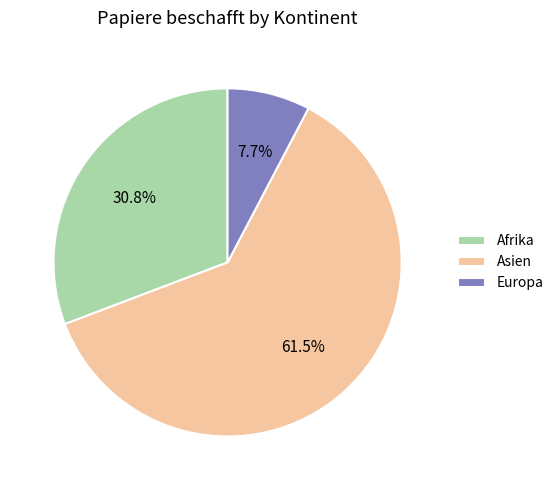

How many slices are in this pie chart?

3